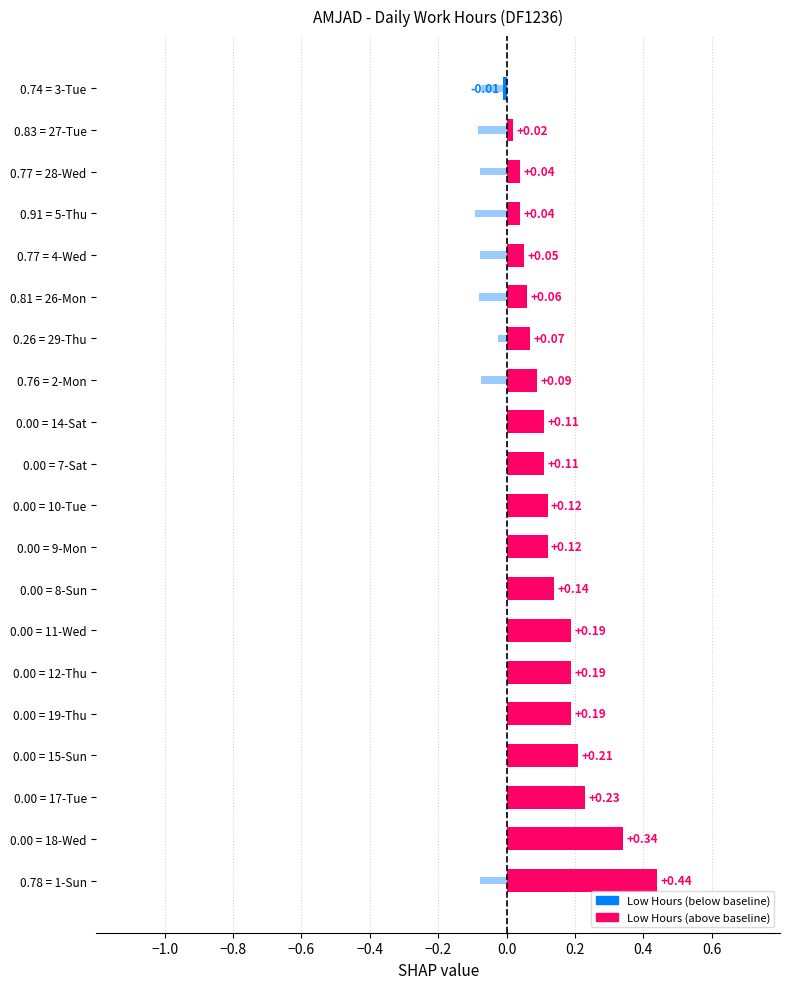

How many values in the Low Hours (deviation from 12.0h baseline) series are below 0?

1